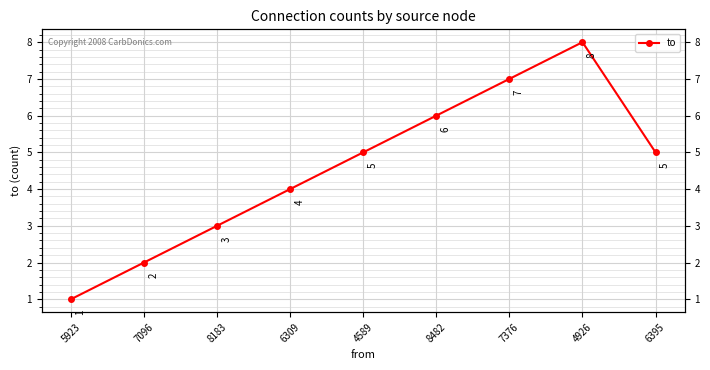

Which category has the highest value across all series?

4926